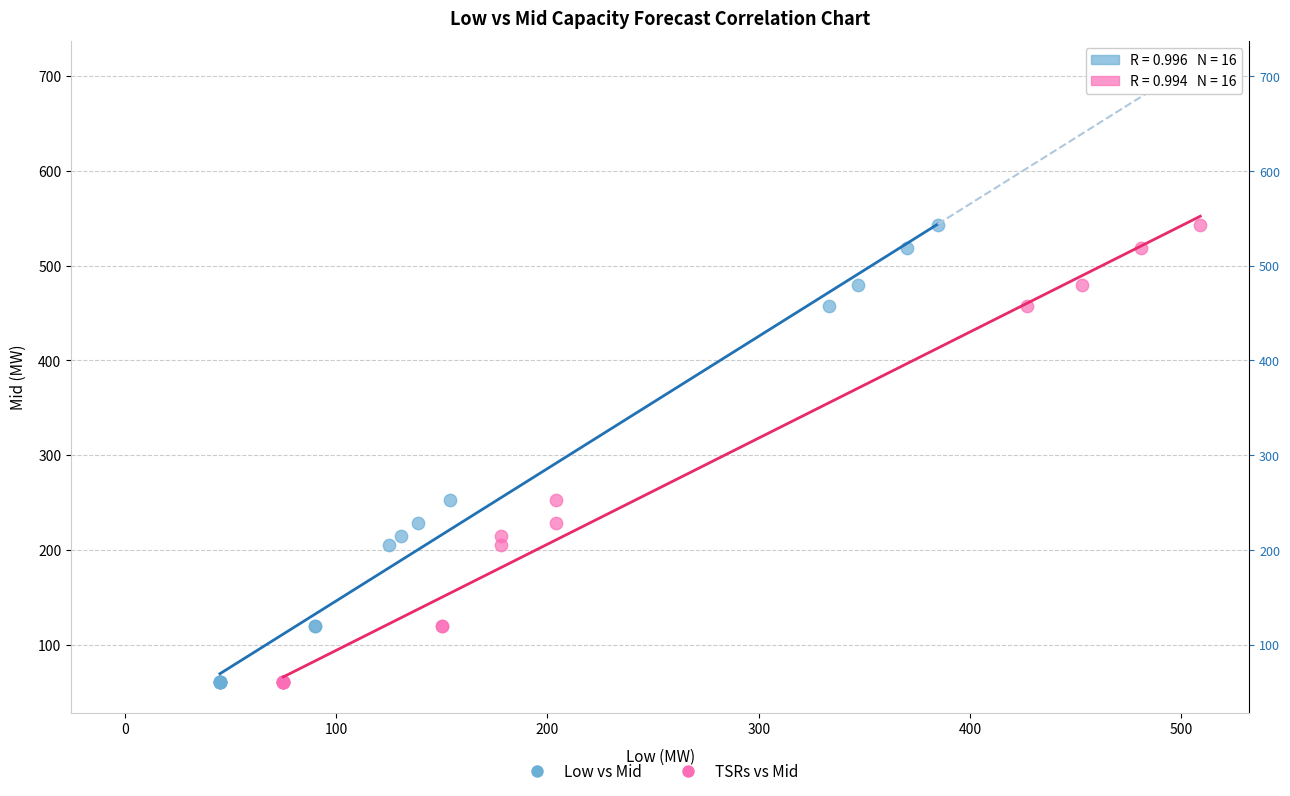

What are all the series names shown in the legend?

Low vs Mid, TSRs vs Mid